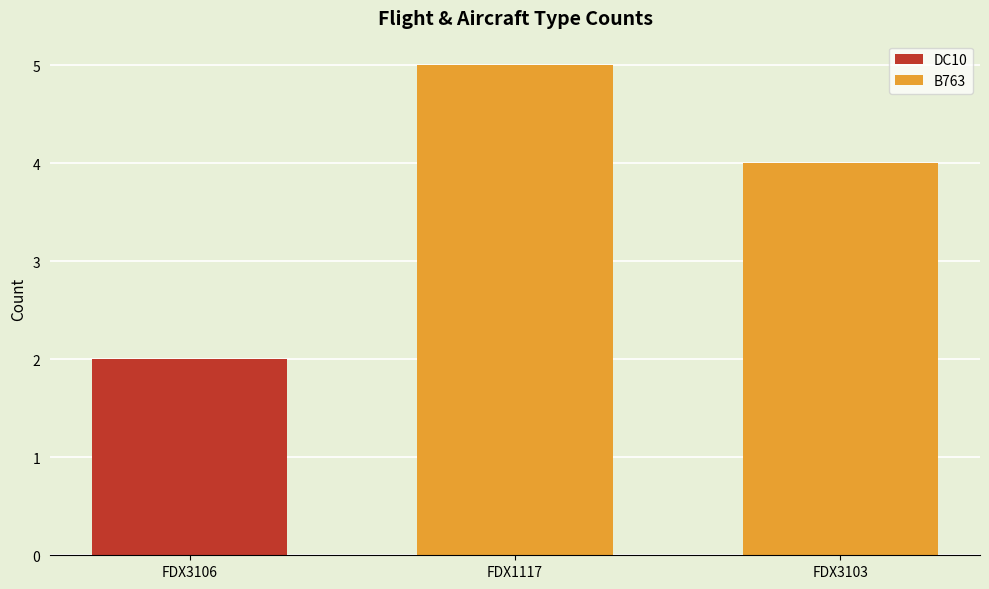

At which category is the sum across all series the highest?

FDX1117